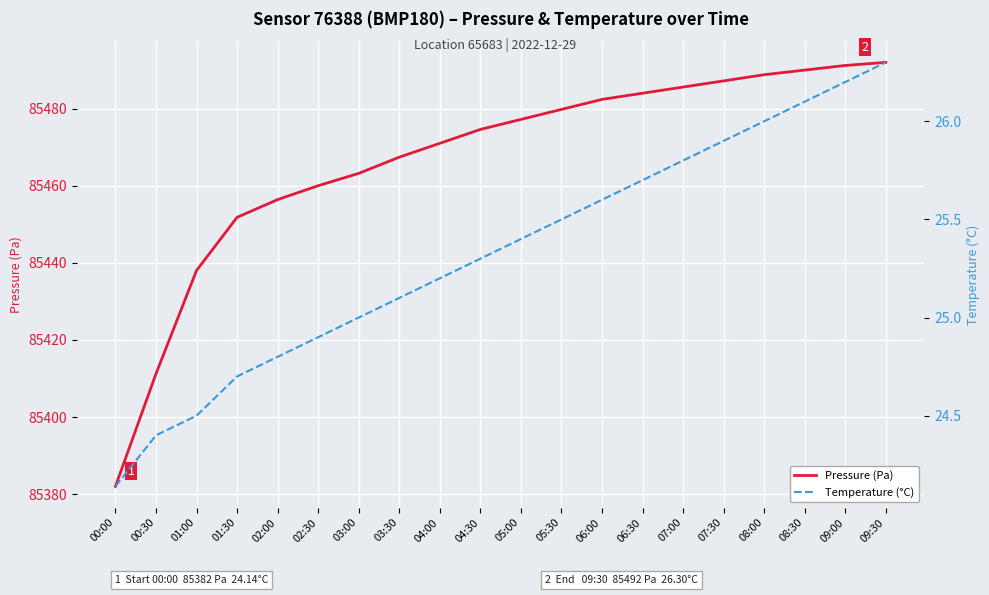

What position from the right is 07:00?

6